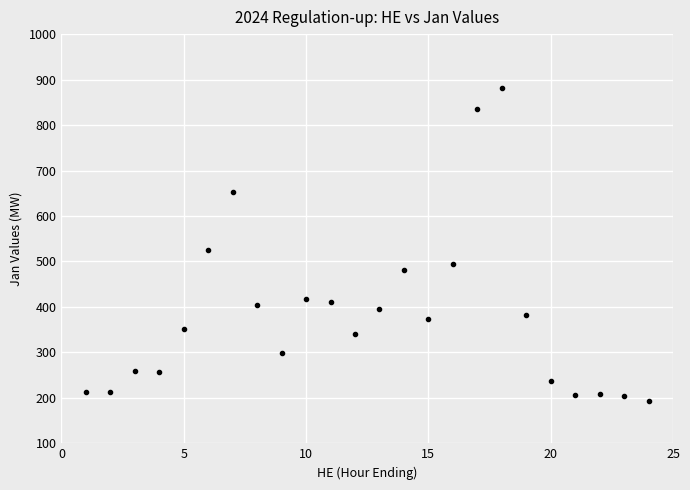

What Y value in the scatter plot is closest to 537?

525